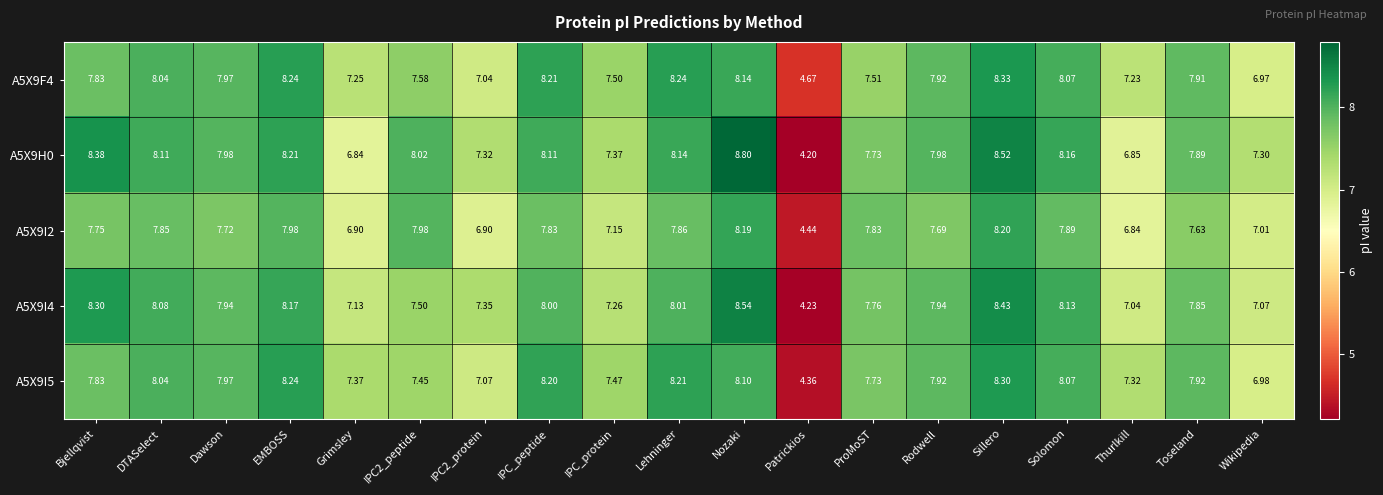

What is the difference between the highest and lowest values at Solomon?

0.3